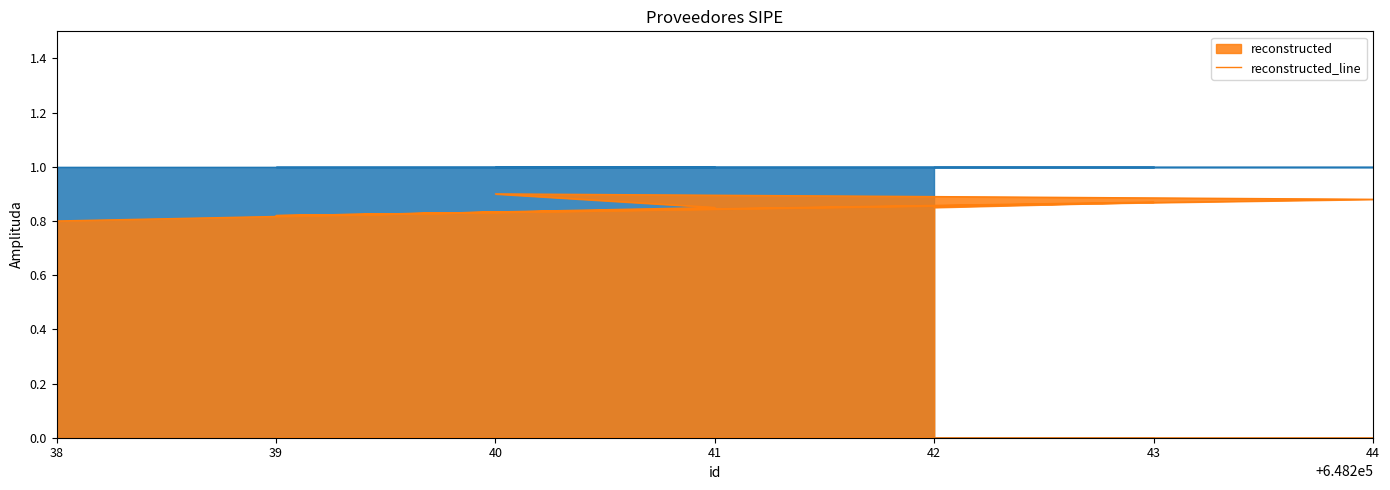

List the labels in order of value, largest first.

40, 44, 43, 41, 42, 39, 38